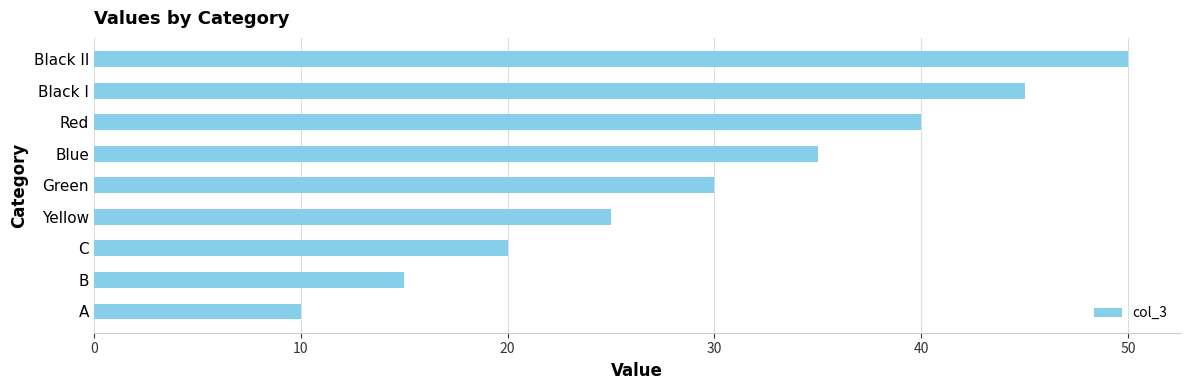

Does the chart contain stacked bars?

No